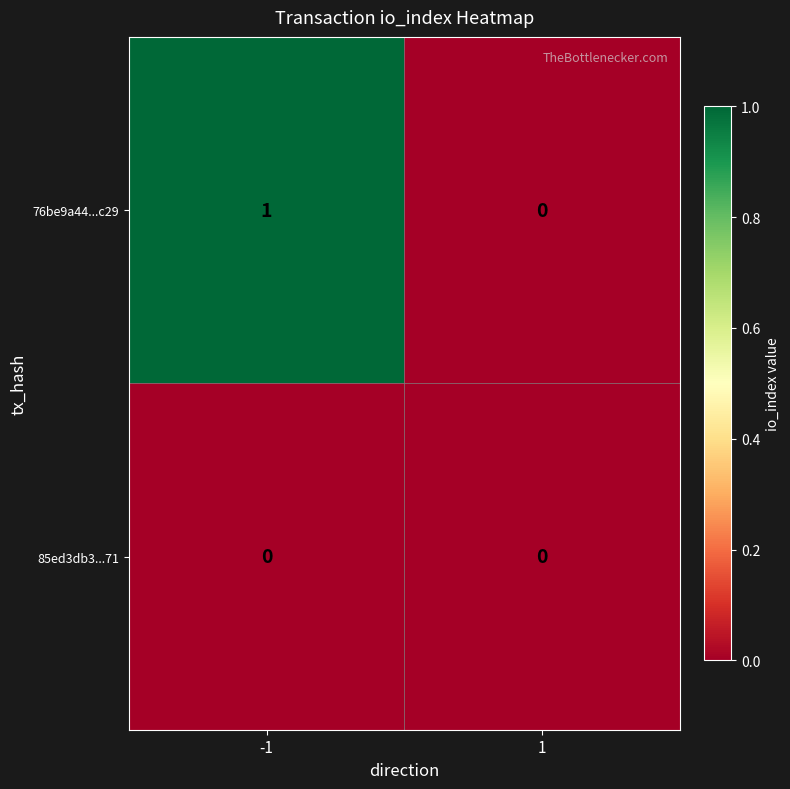

Rank the series at -1 from highest to lowest value.

76be9a44...c29, 85ed3db3...71